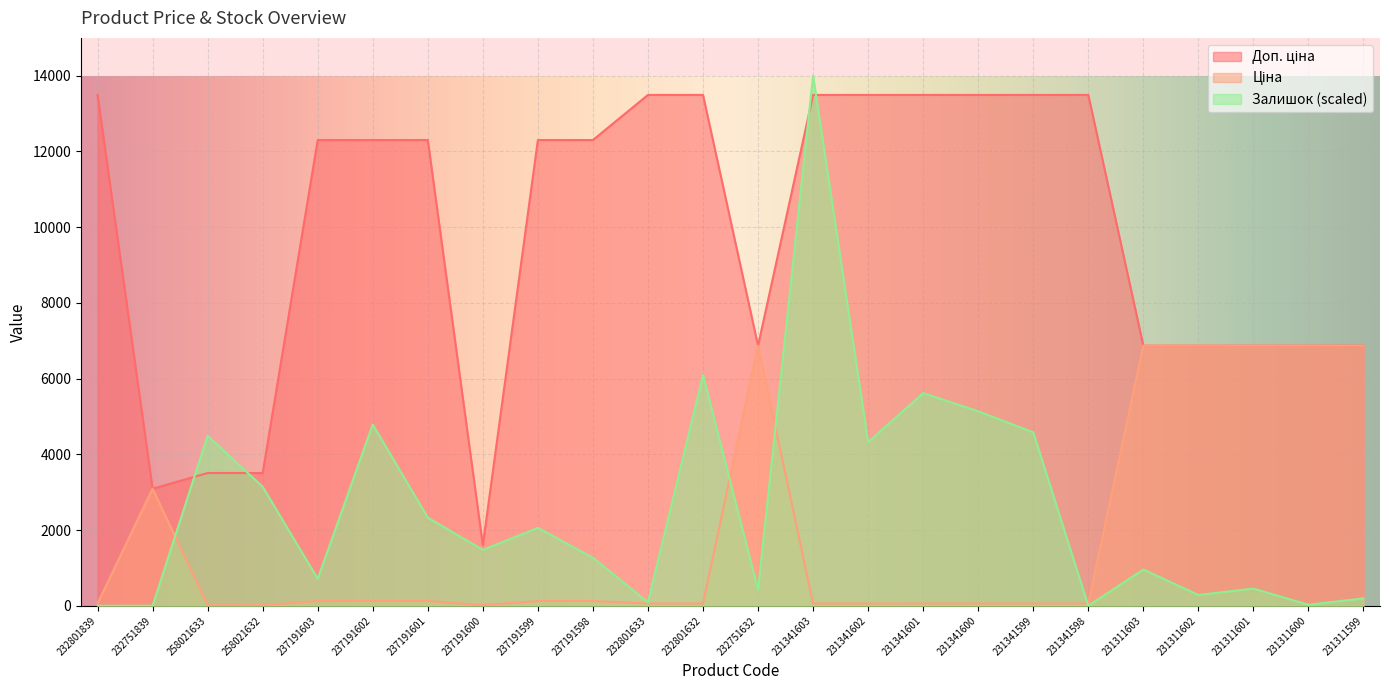

Which series ends up on top after the final intersection of Доп. ціна and Залишок?

Доп. ціна